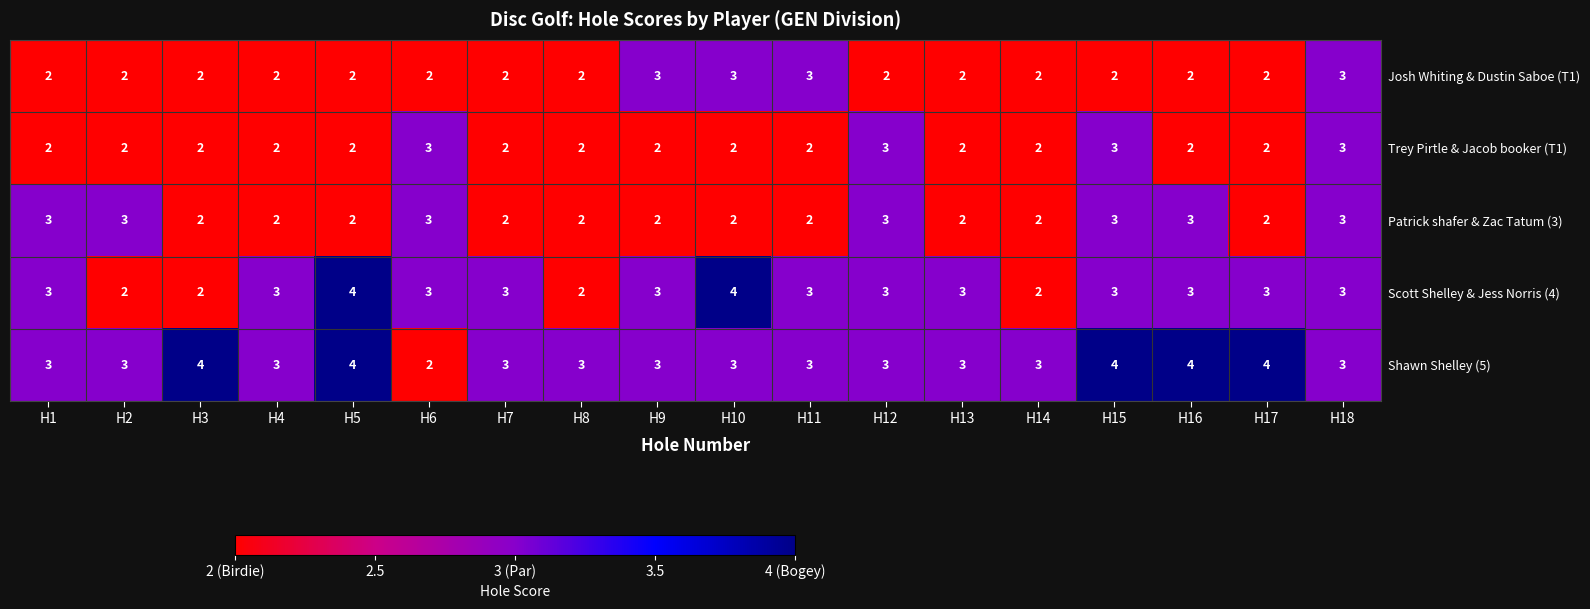

Is it true that Trey Pirtle & Jacob booker (T1) equals 2 at H1?

True